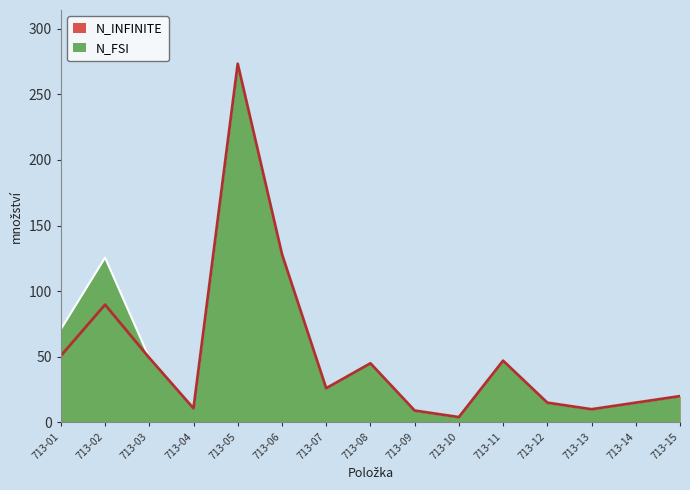

What is the difference between the second highest and second lowest values in the N_FSI series?

119.2